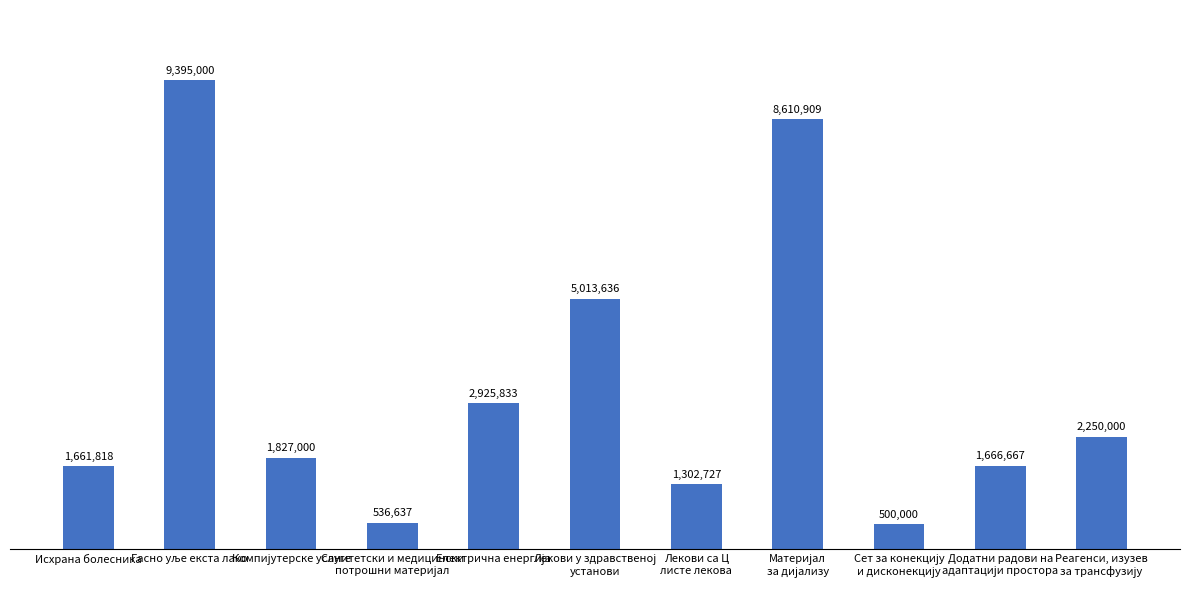

What is the sum of the values at Материјал
за дијализу and Реагенси, изузев
за трансфузију?

10860909.1